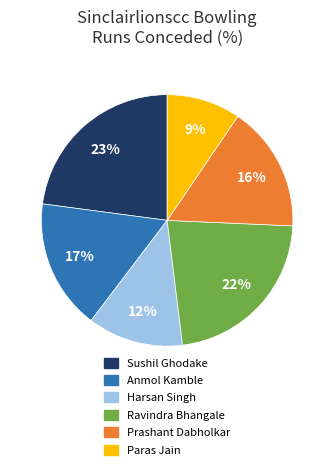

Which slice is the smallest?

Paras Jain